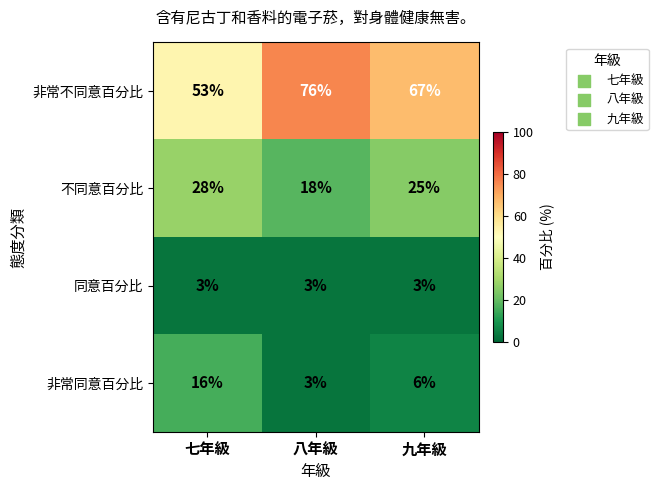

What is the minimum value for 同意百分比?

3